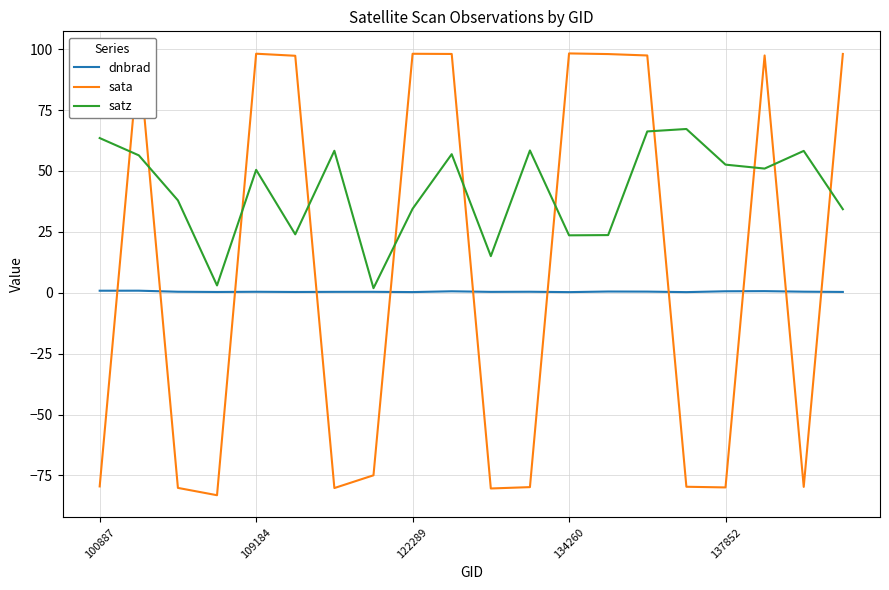

Which series has the largest total across all categories?

satz